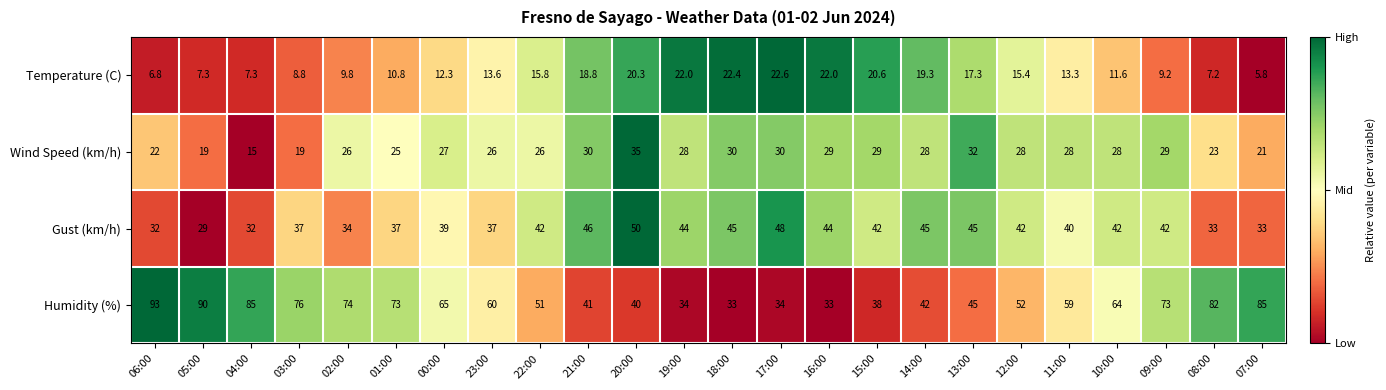

Is it true that Wind Speed (km/h) equals 29.0 at 09:00?

True